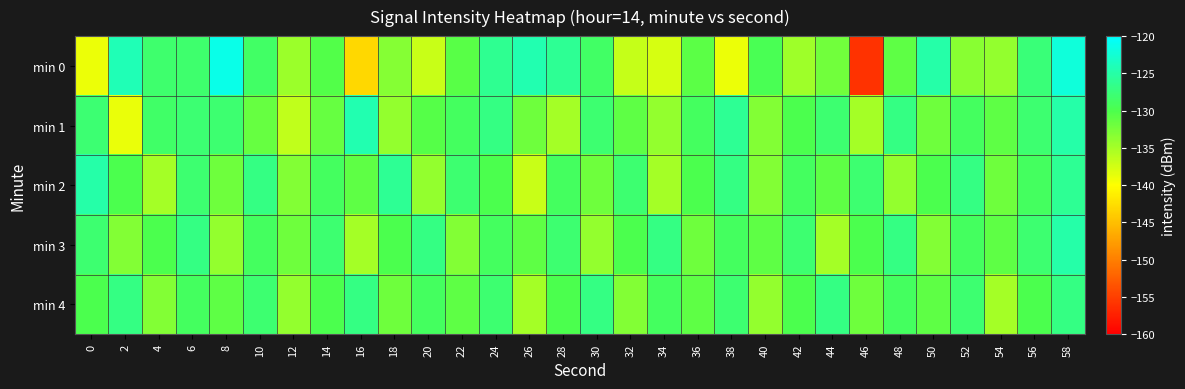

Which has a higher value, 22 or 32?

22